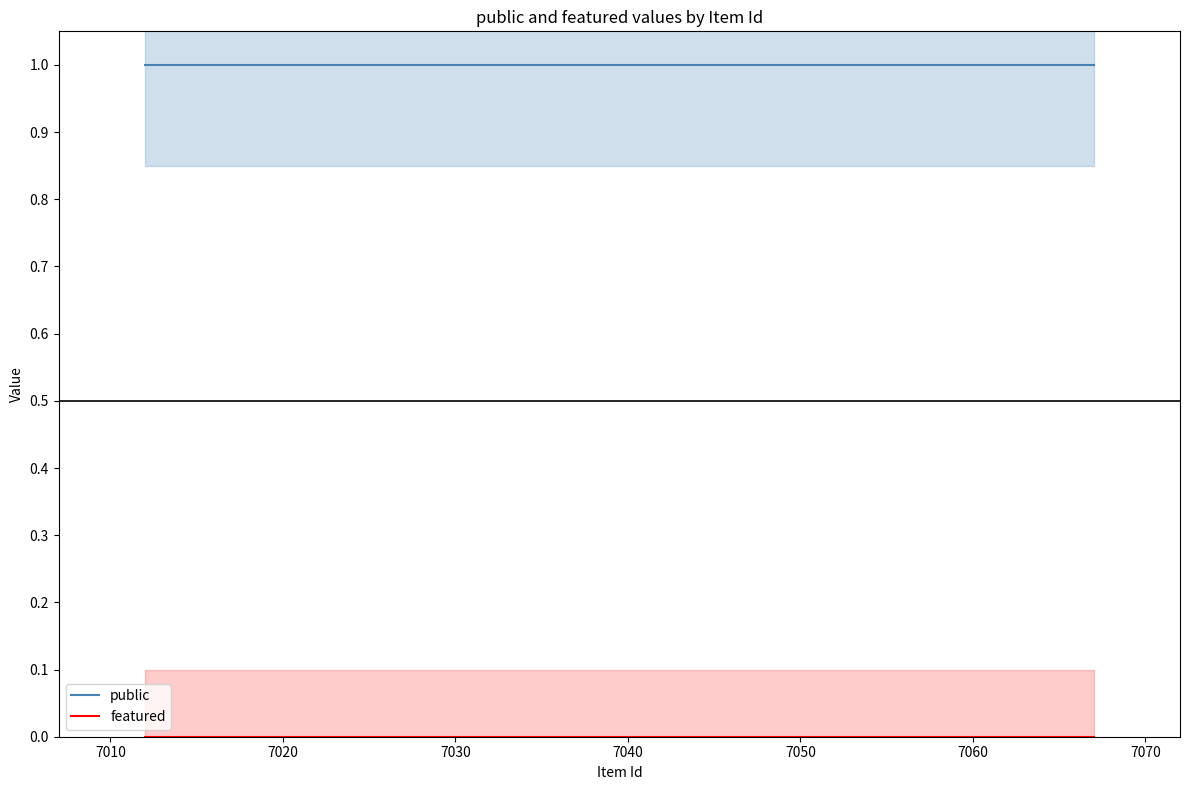

What is the greatest value displayed?

1